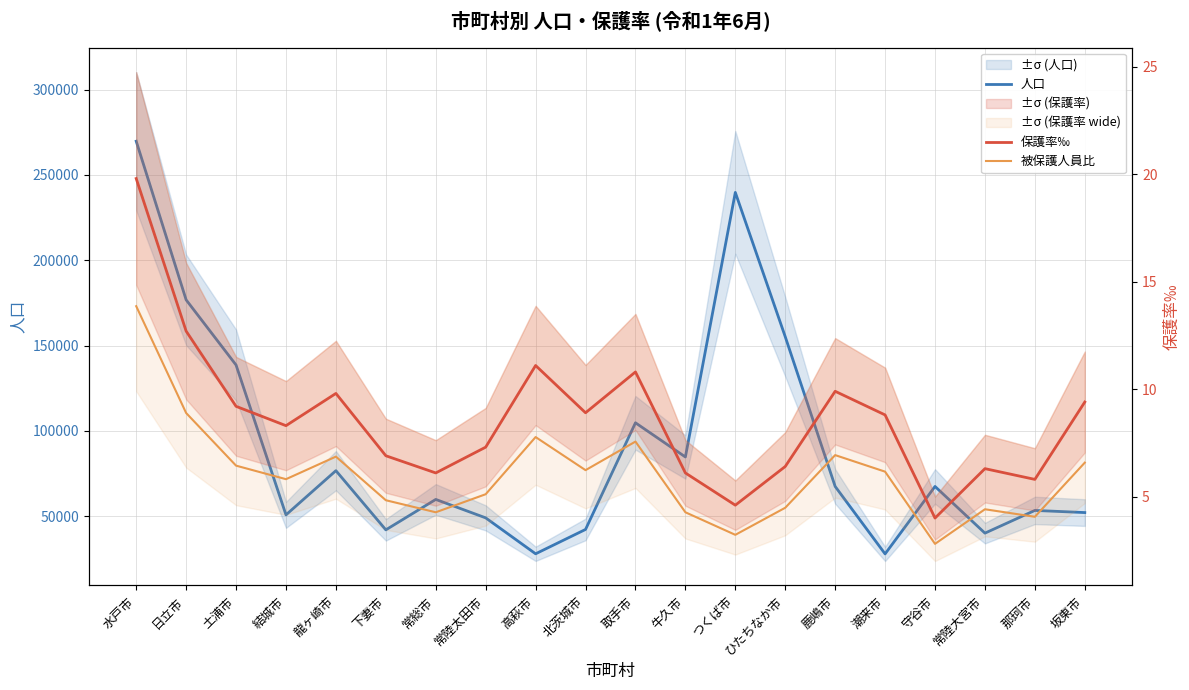

Reading right to left, extract all data points from this chart.

人口: 52143.0	53399.0	40093.0	67448.0	27922.0	67451.0	155187.0	239747.0	84719.0	104750.0	42255.0	27983.0	49038.0	59846.0	42015.0	76697.0	50792.0	138610.0	176787.0	269742.0
保護率‰: 9.4	5.8	6.3	4.0	8.8	9.9	6.4	4.6	6.1	10.8	8.9	11.1	7.3	6.1	6.9	9.8	8.3	9.2	12.7	19.8
被保護人員比: 6.6	4.1	4.4	2.8	6.2	6.9	4.5	3.2	4.3	7.6	6.2	7.8	5.1	4.3	4.8	6.9	5.8	6.4	8.9	13.9